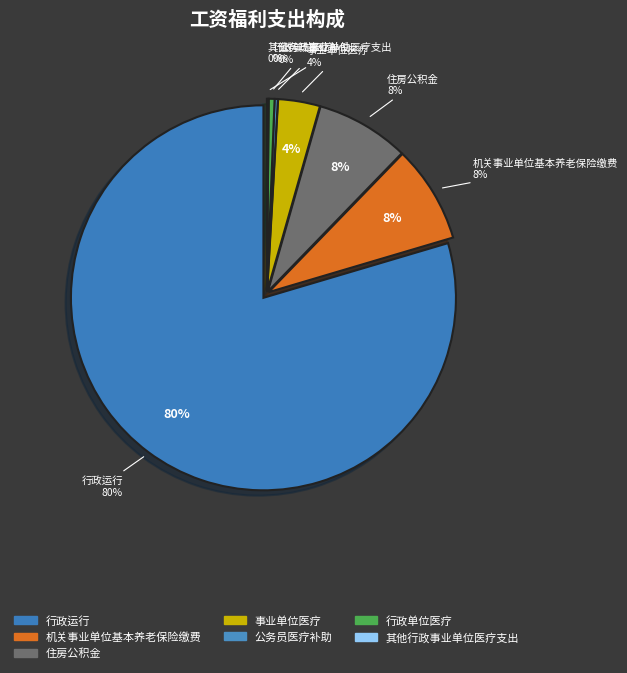

Which slice represents more than half of the pie?

行政运行